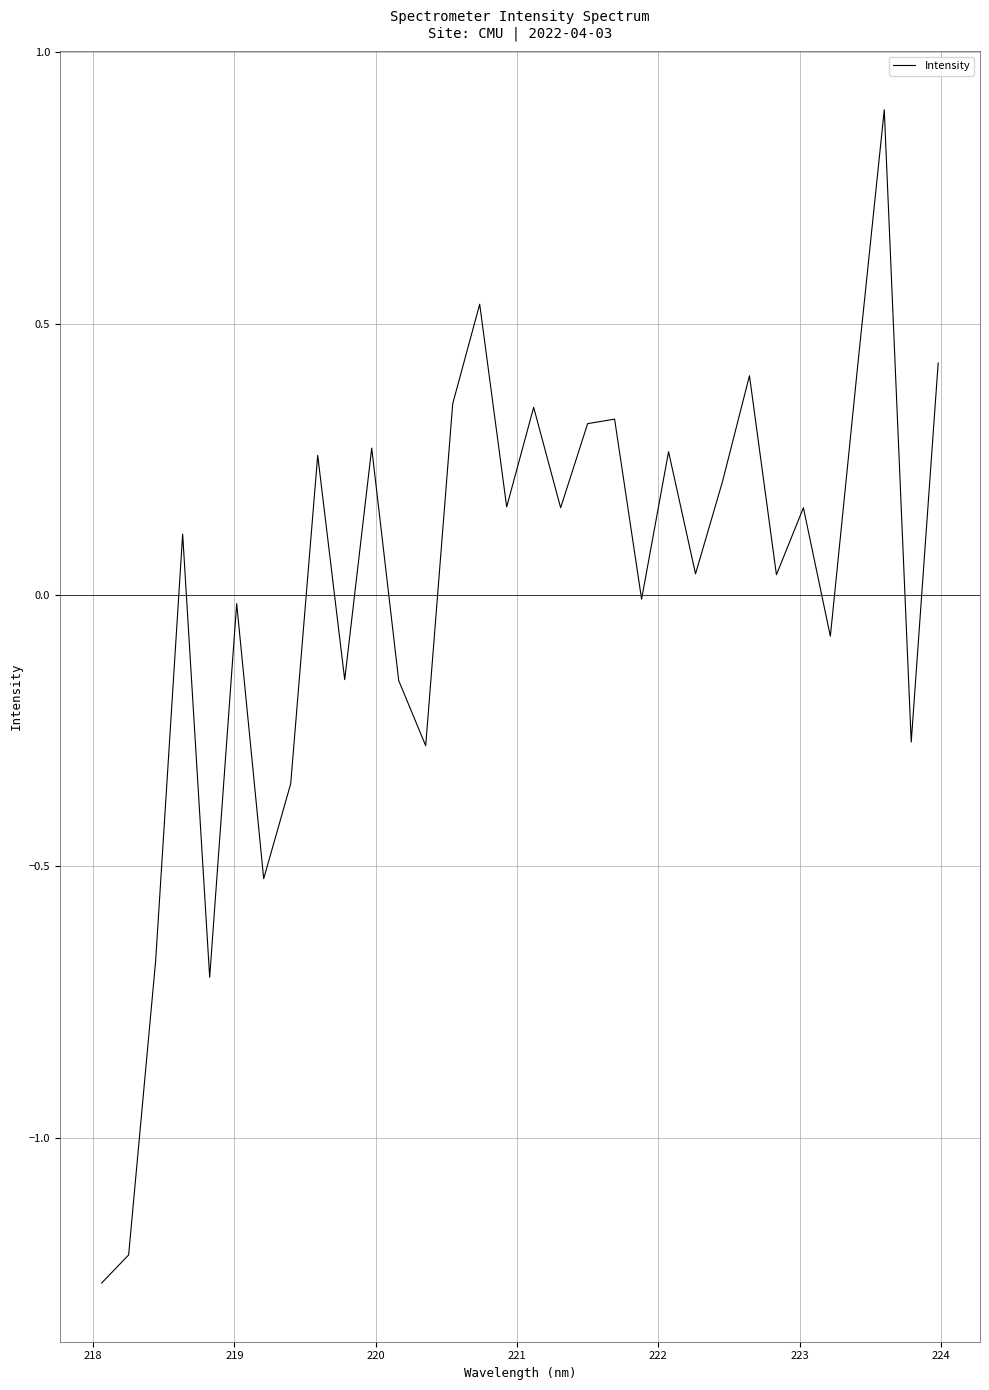

What is the difference between the maximum and minimum values?

2.2